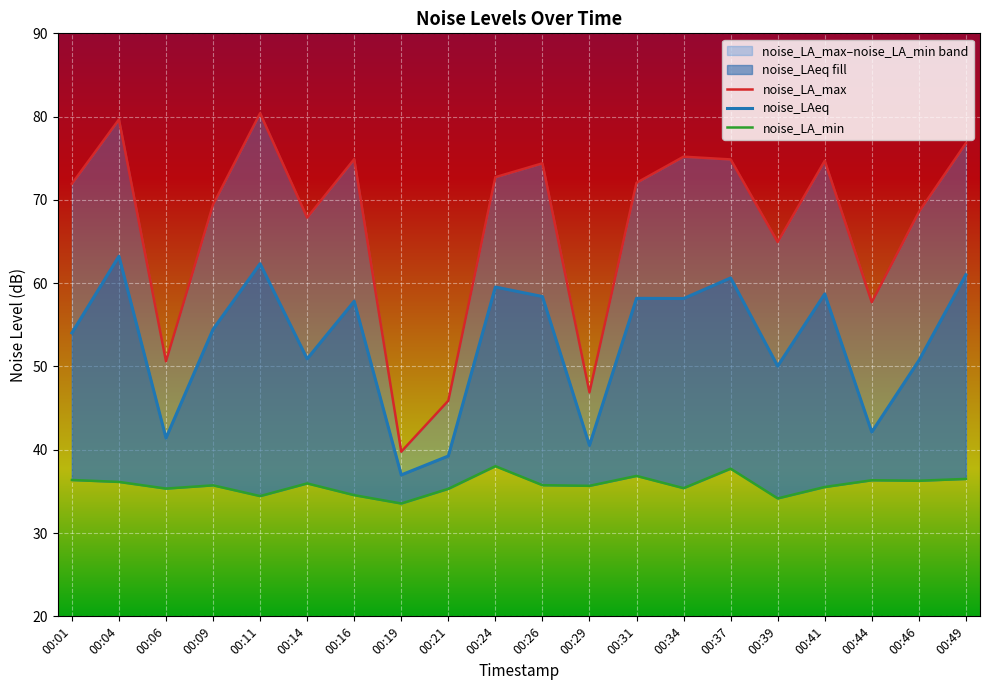

How many interior local valleys does the noise_LA_min series have?

7